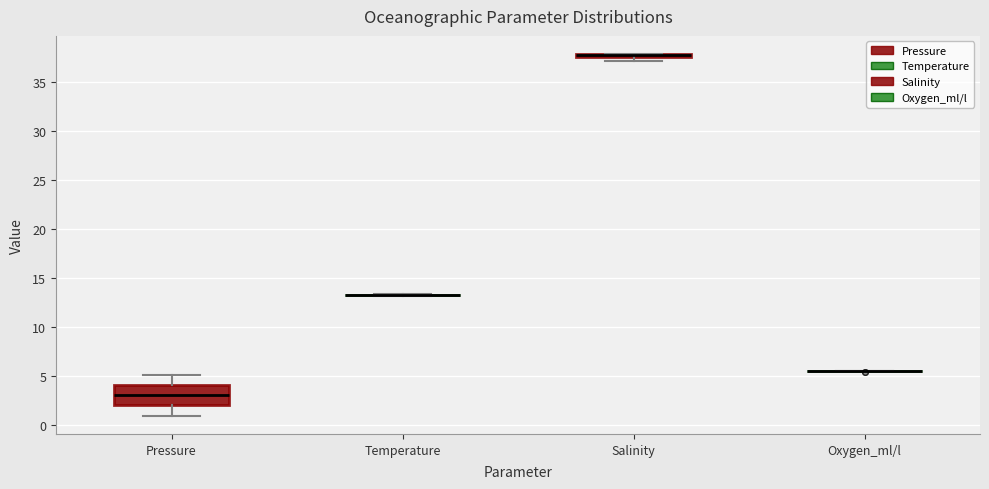

Comparing the boxes themselves (not the whiskers), which one is the tallest?

Pressure